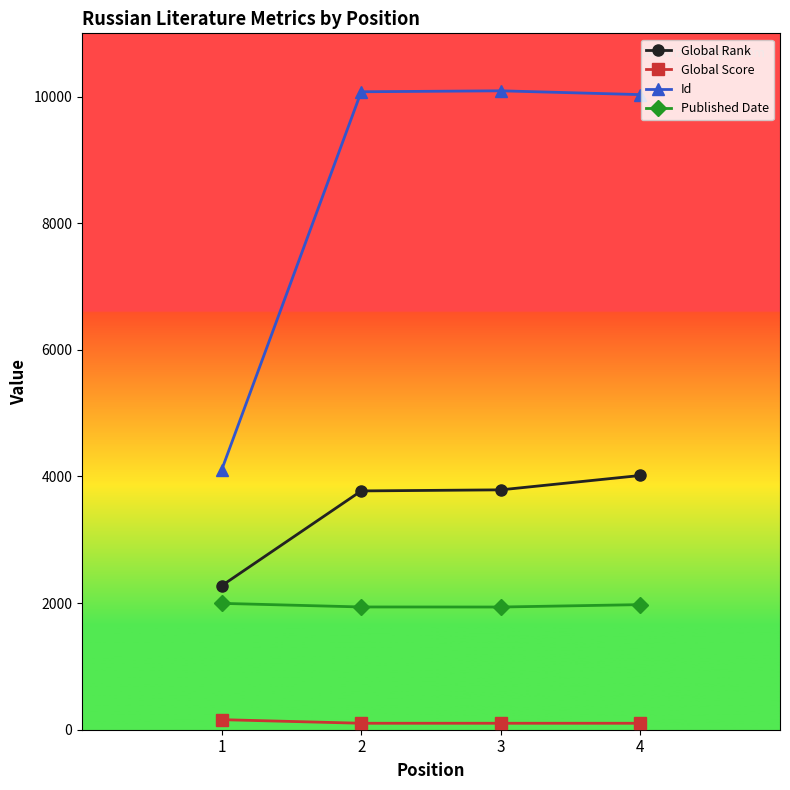

List the series in order of their overall mean, lowest first.

Global Score, Published Date, Global Rank, Id